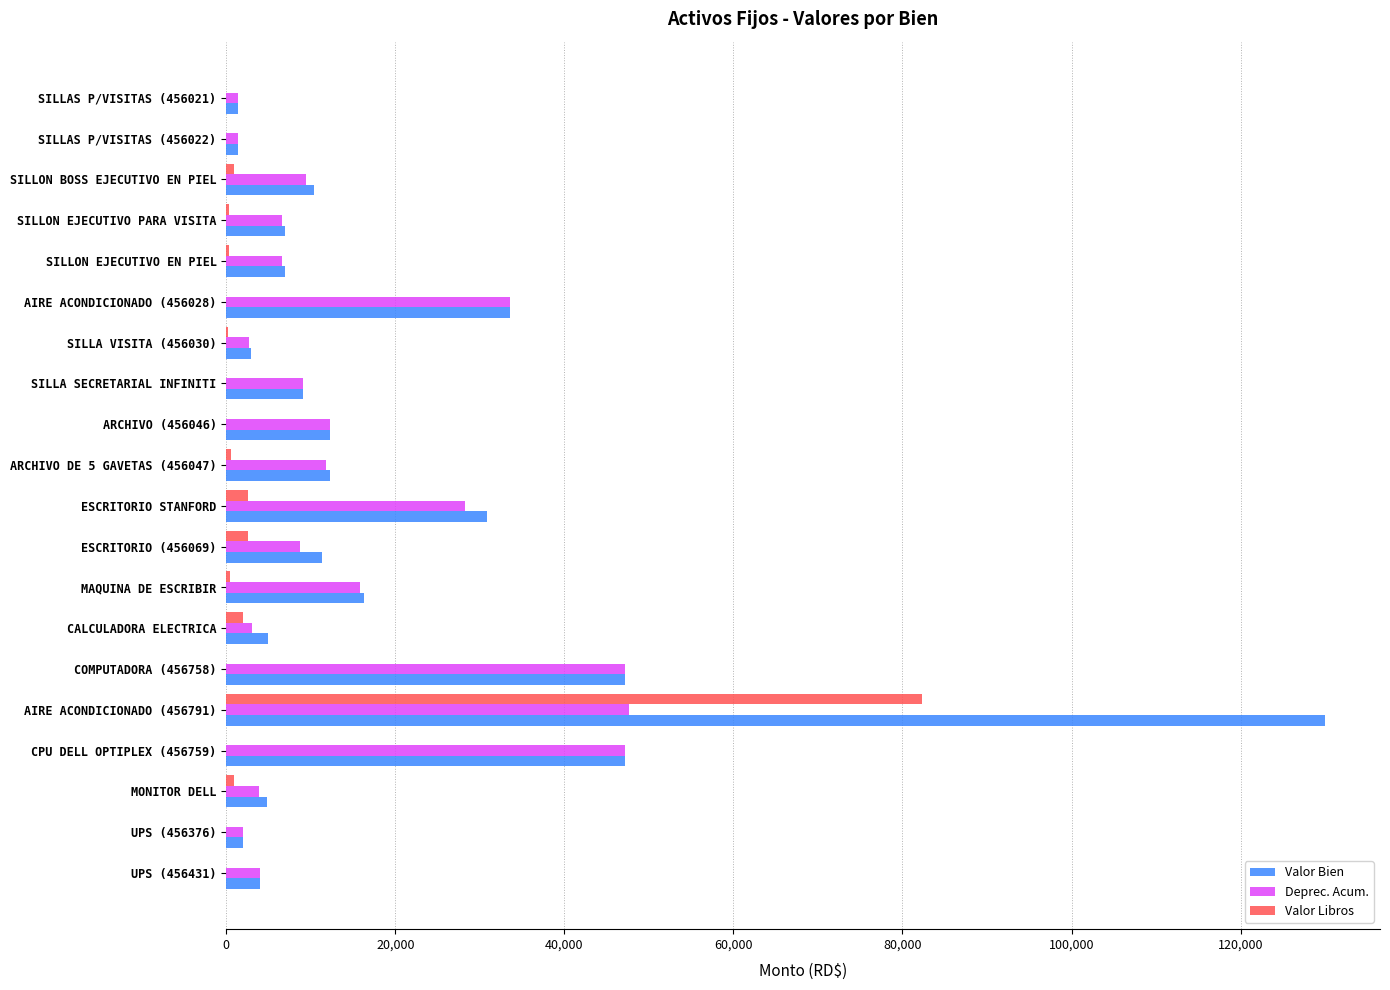

Which label corresponds to the largest value in the chart?

AIRE ACONDICIONADO (456791)